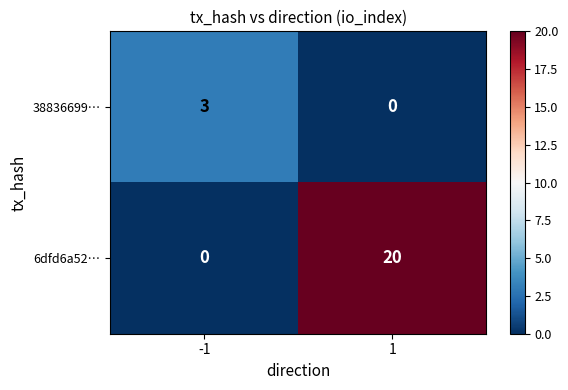

Reading left to right, list all the values displayed in this chart.

38836699…: -1=3	1=0
6dfd6a52…: -1=0	1=20